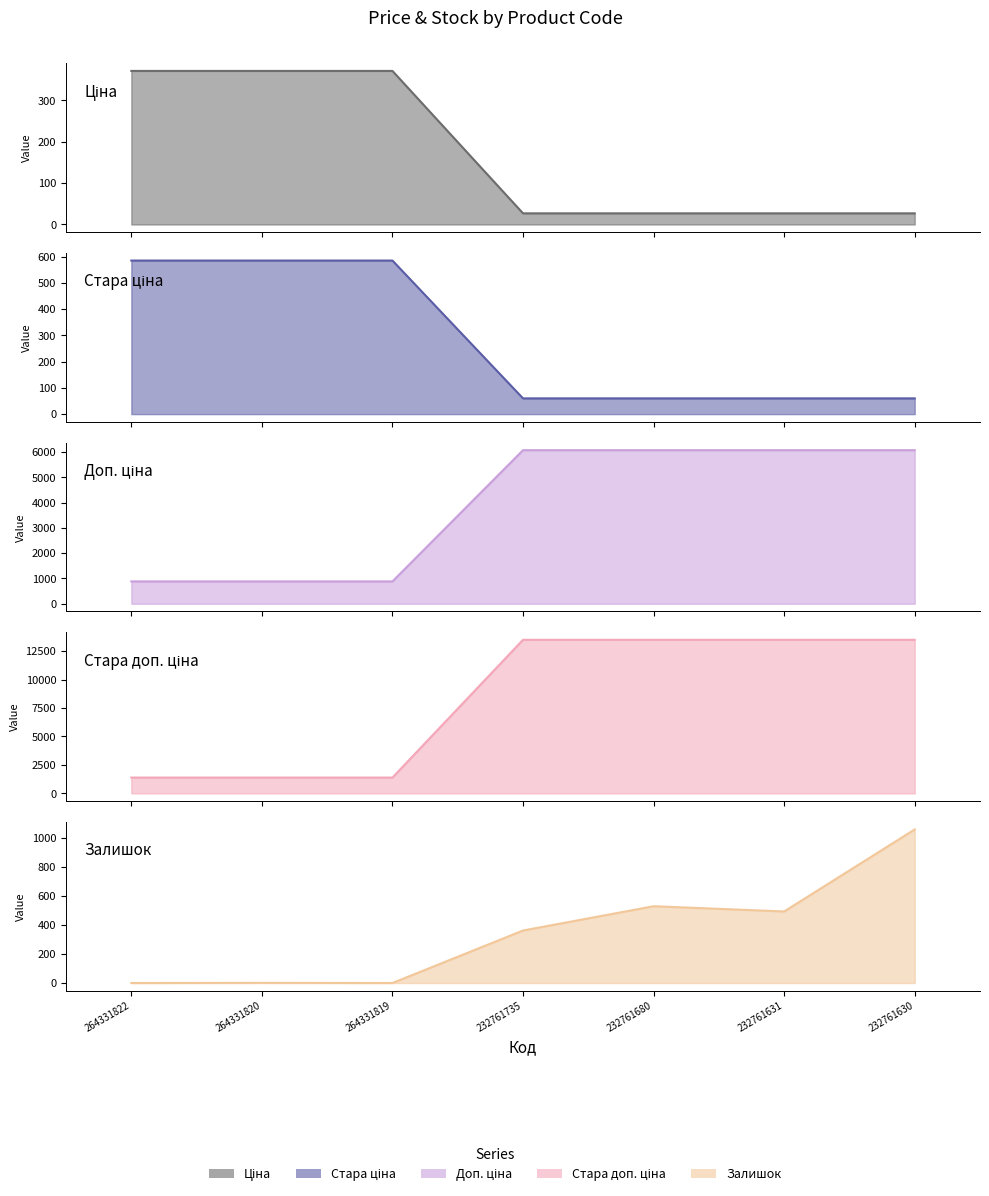

Rank the categories by Ціна value from highest to lowest.

264331822, 264331820, 264331819, 232761735, 232761680, 232761631, 232761630